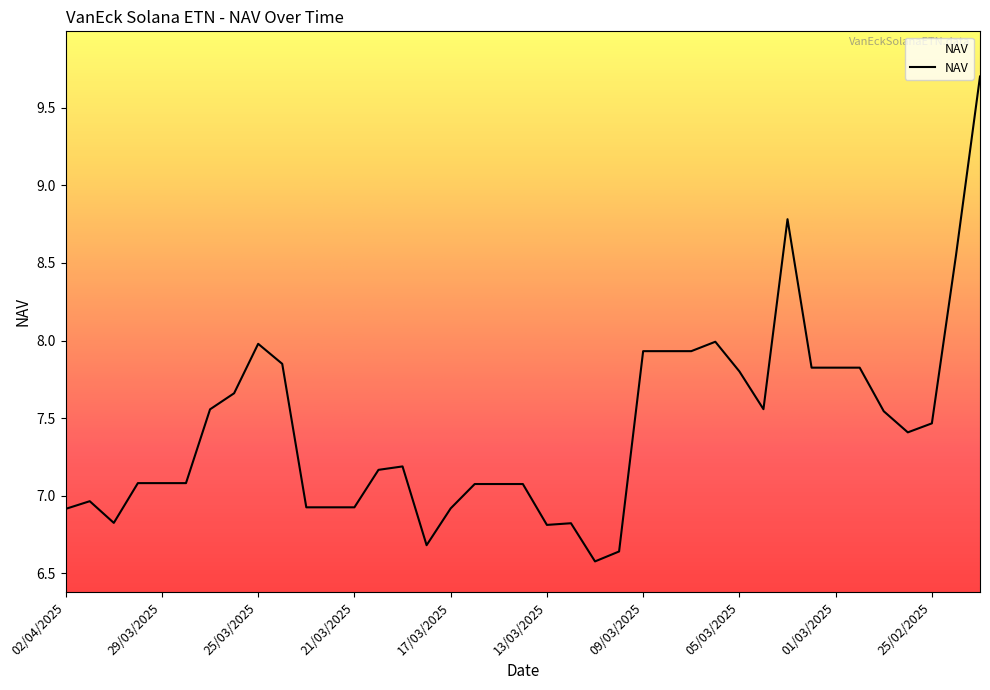

What is the greatest value displayed?

9.7